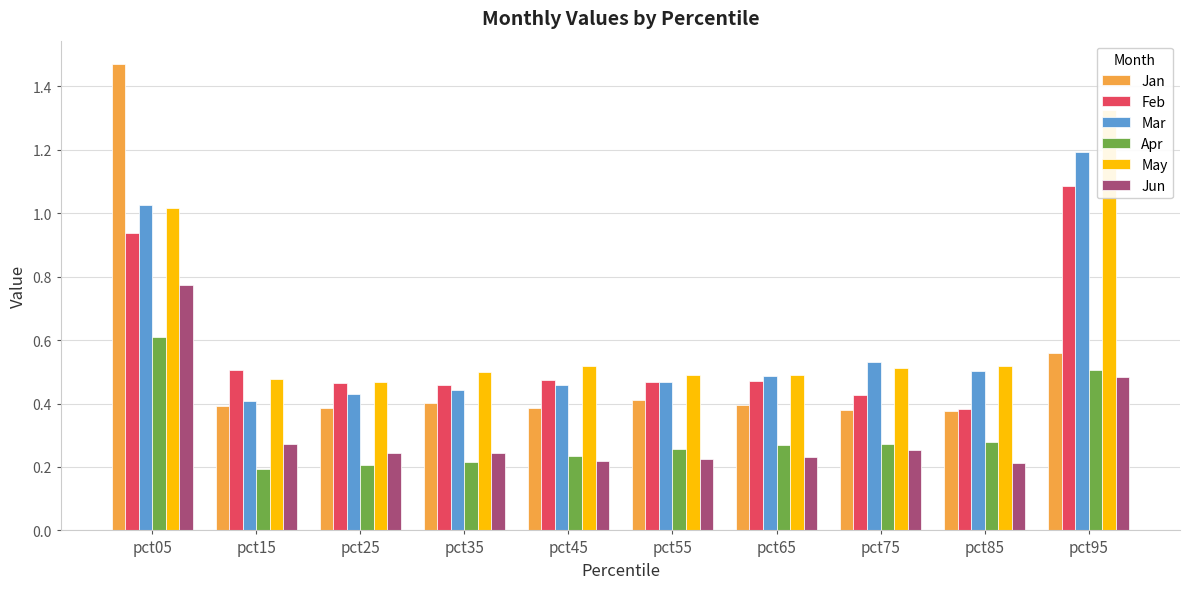

What is the average value of the Jun series?

0.3